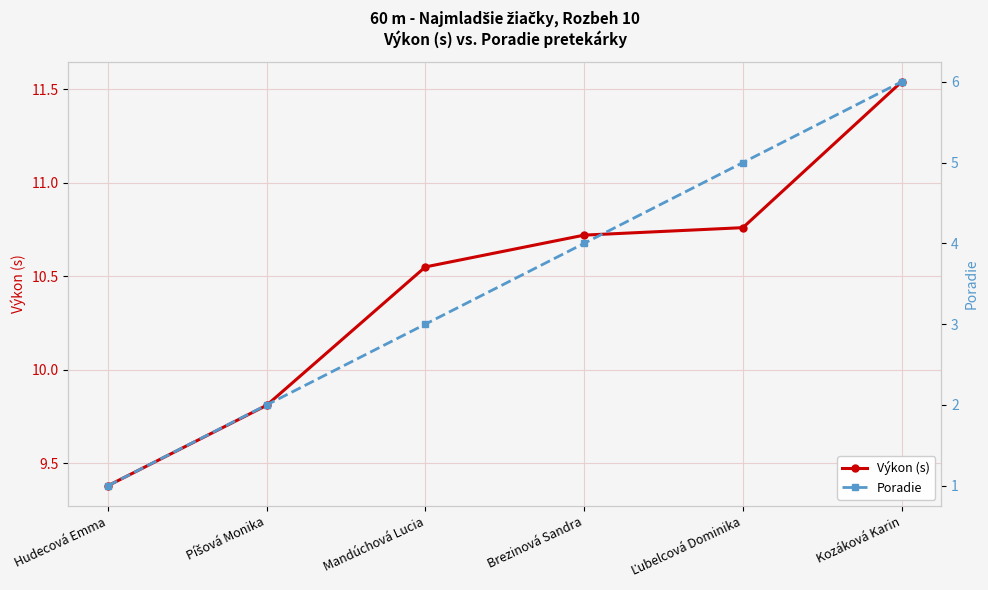

What is the maximum value shown in the chart?

11.5